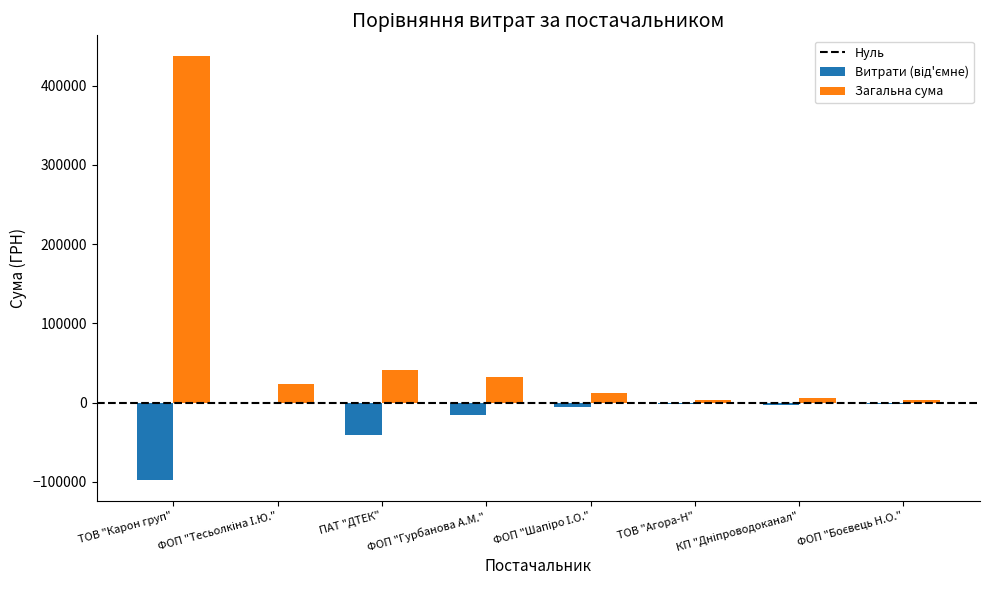

What is the maximum value shown in the chart?

436679.5